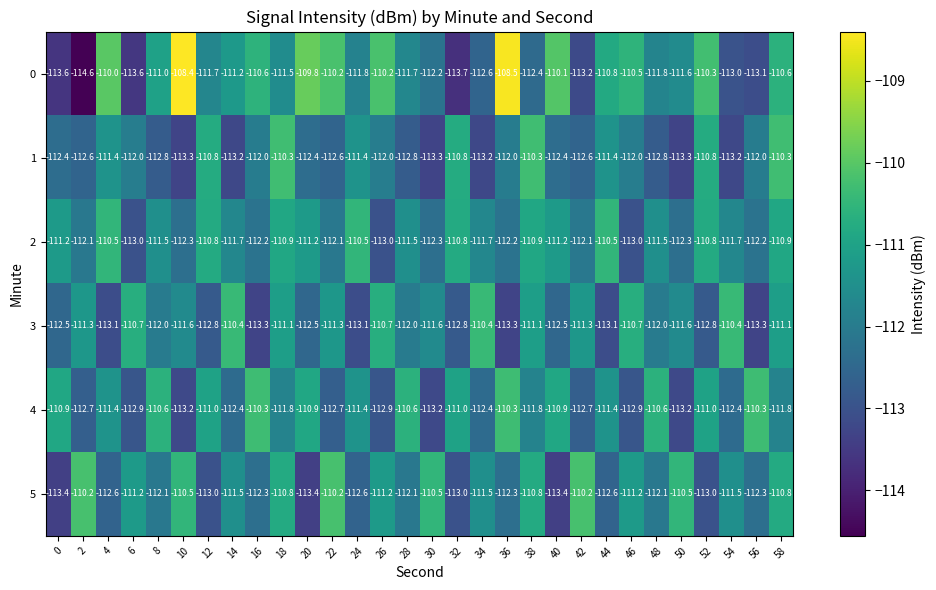

Between 16 and 22, which series saw the biggest shift?

4